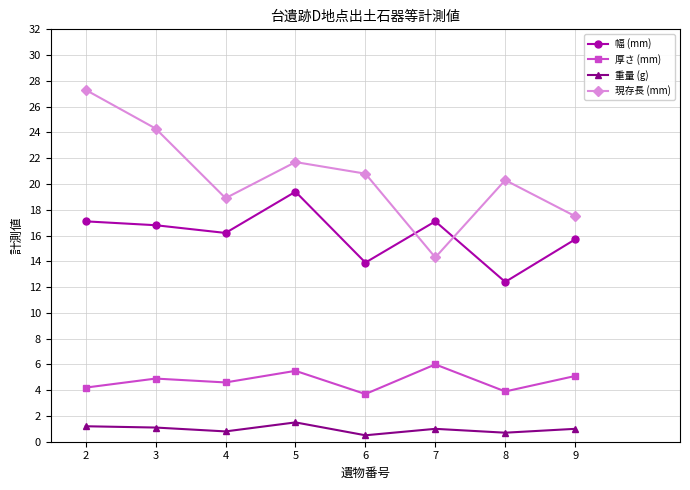

True or false: 現存長 (mm) has a value of 11.8 at 2.

False